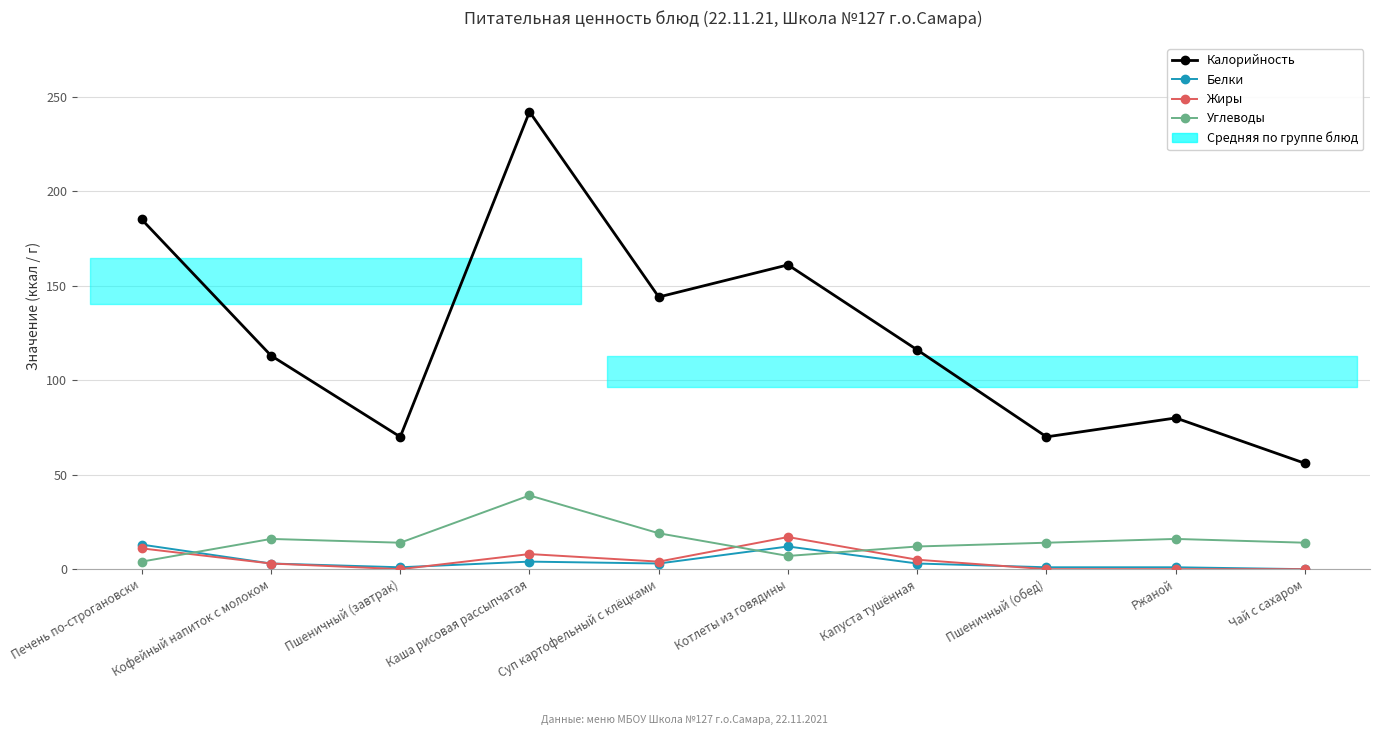

How many categories are shown in the chart?

10